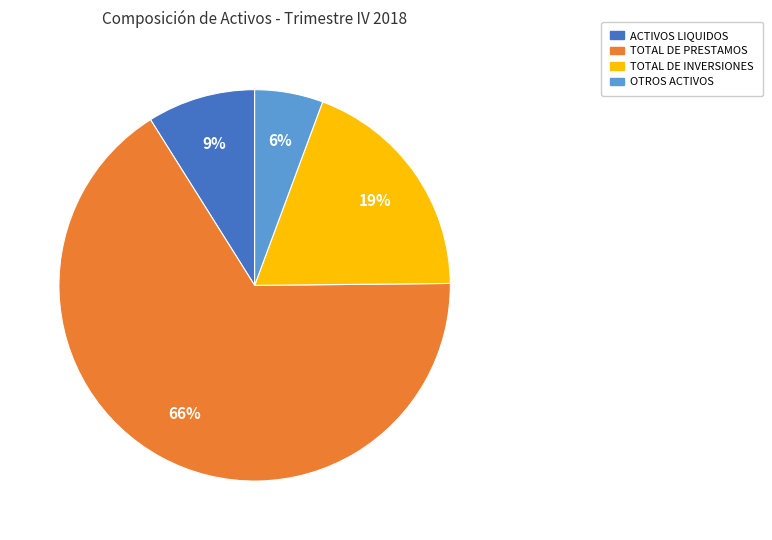

Rank the categories by value from highest to lowest.

TOTAL DE PRESTAMOS, TOTAL DE INVERSIONES, ACTIVOS LIQUIDOS, OTROS ACTIVOS